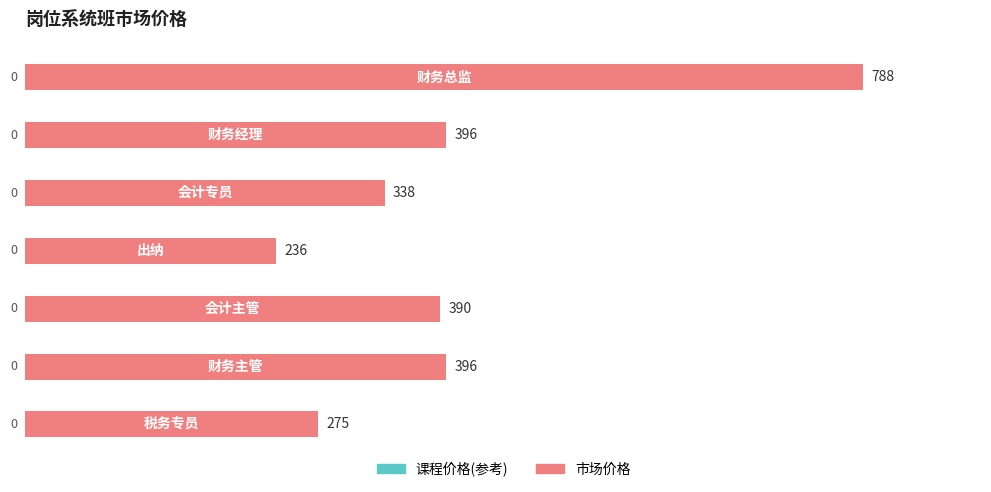

What is the maximum value shown in the chart?

788